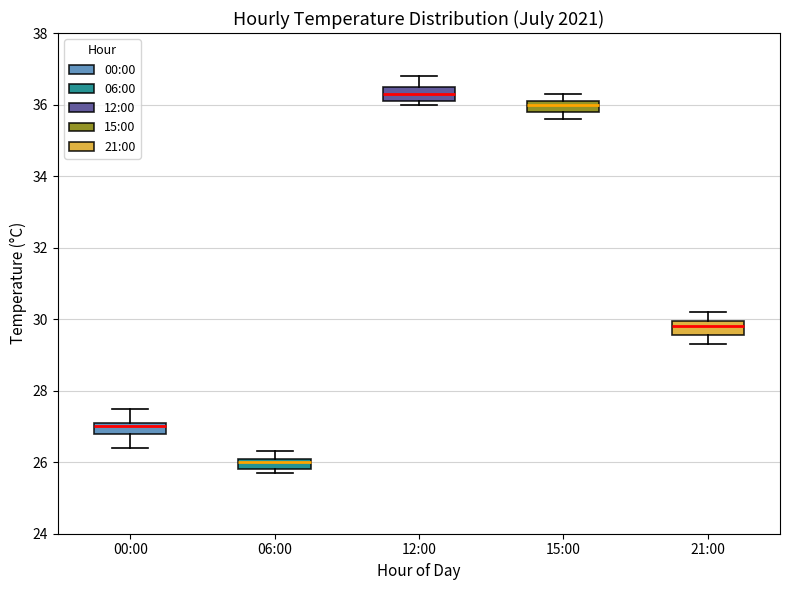

Reading left to right, read every box against the y-axis: the position of its median line, the range the box covers, and the ends of its whiskers. The values are not printed on the chart, so give them approximately, as read against the axis.

00:00: median 27.0, box 26.8 to 27.2, whiskers 26.4 to 27.6
06:00: median 26.0, box 25.8 to 26.2, whiskers 25.8 (just below the box's lower edge) to 26.4
12:00: median 36.4, box 36.2 to 36.6, whiskers 36.0 to 36.8
15:00: median 36.0, box 35.8 to 36.2, whiskers 35.6 to 36.4
21:00: median 29.8, box 29.6 to 30.0, whiskers 29.4 to 30.2